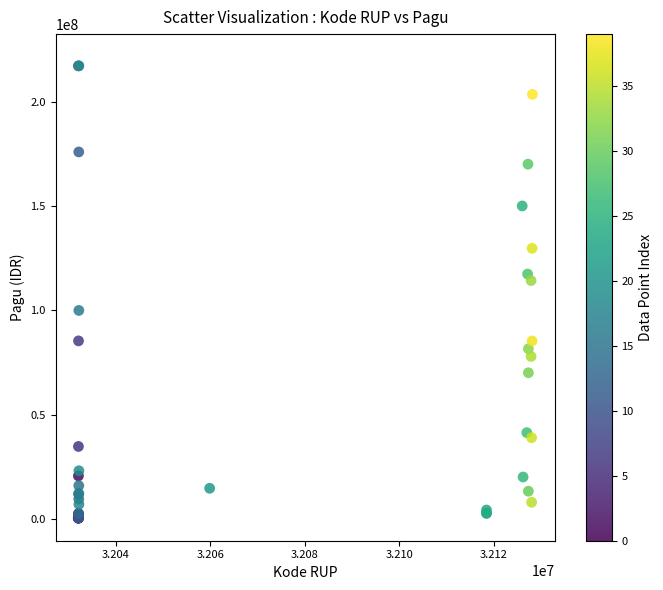

What Y value in the scatter plot is closest to 108830000?

114296000